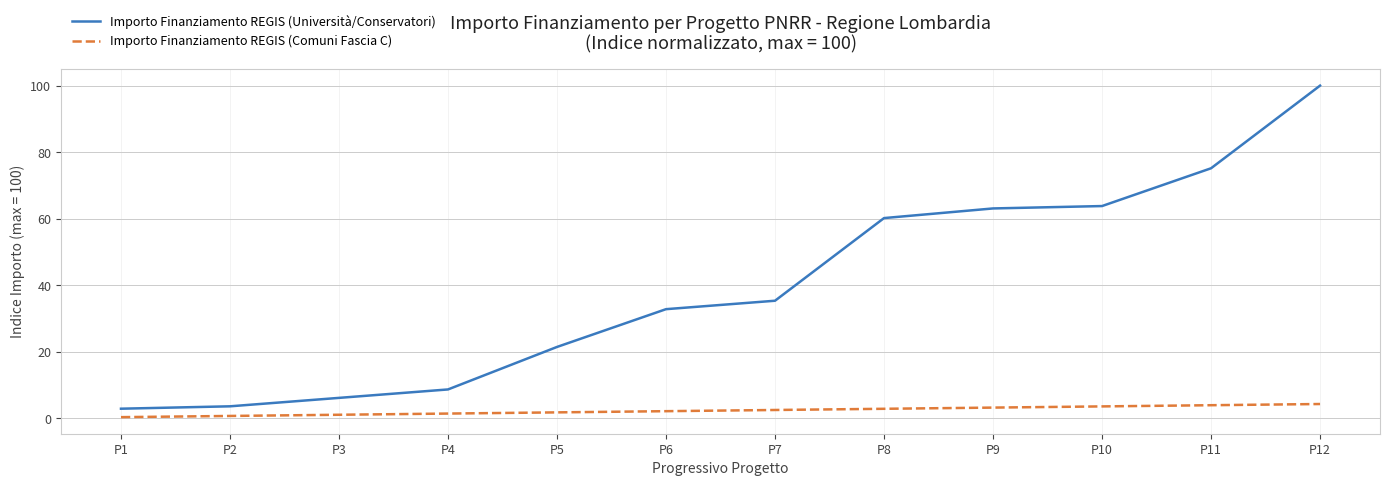

What is the maximum value shown in the chart?

100.0